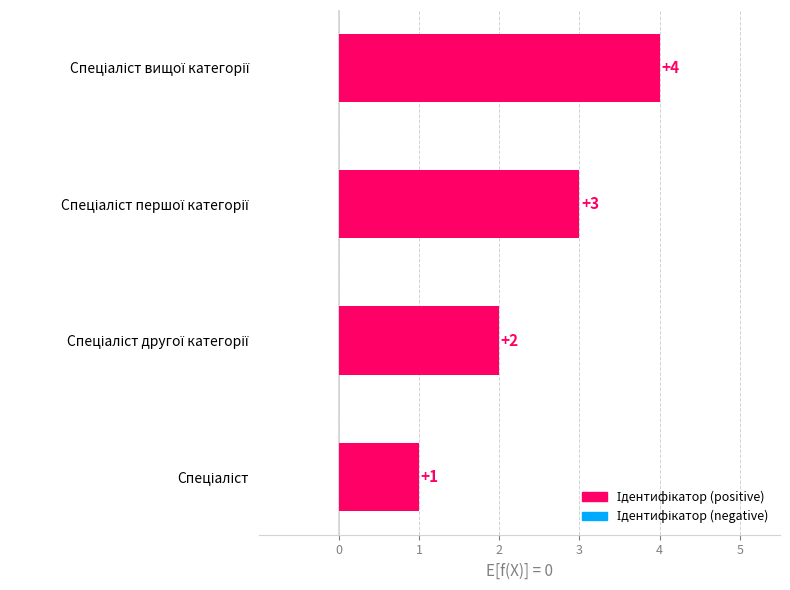

Are the bars horizontal?

Yes